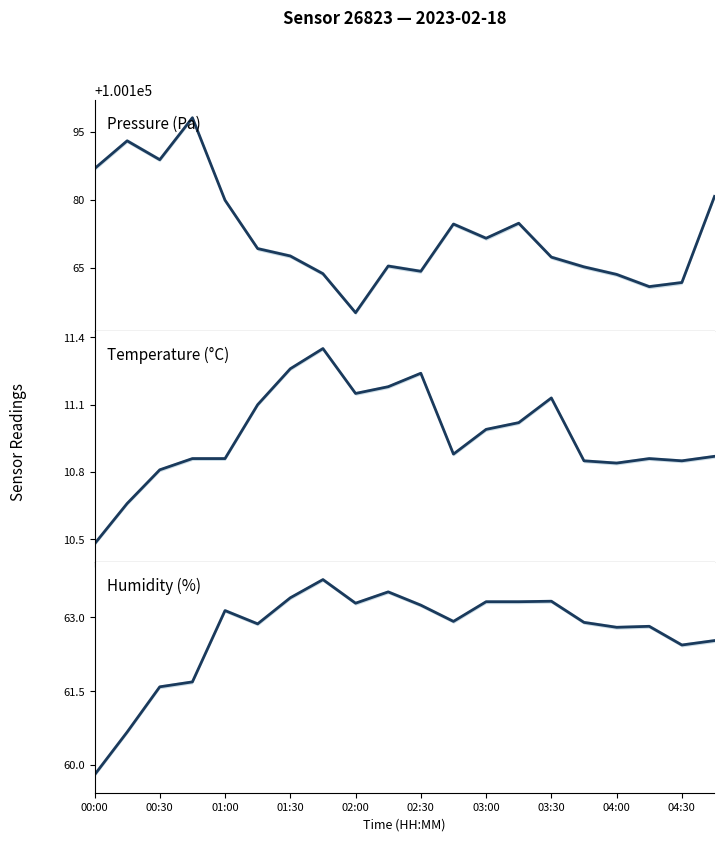

True or false: humidity has more than 2 points higher than both neighbors.

True